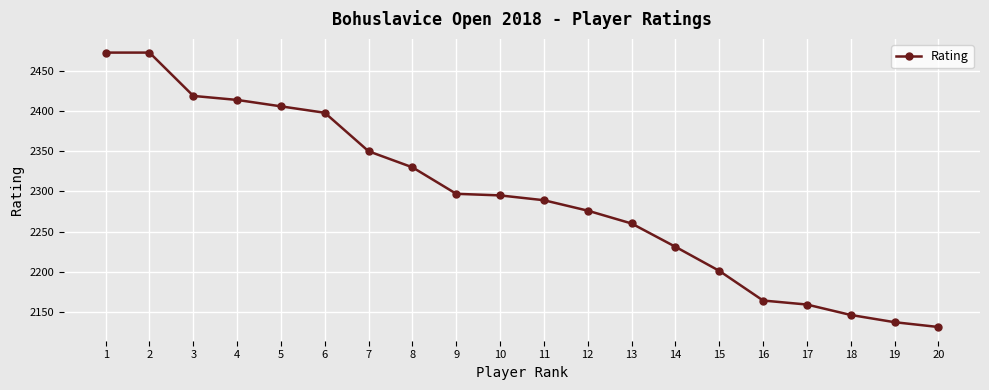

What is the value of the 18th point from the left?

2146